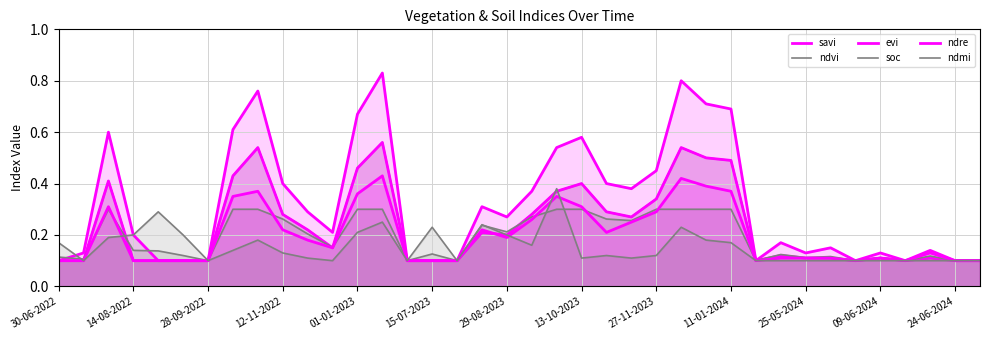

What are all the series names shown in the legend?

savi, ndvi, evi, soc, ndre, ndmi